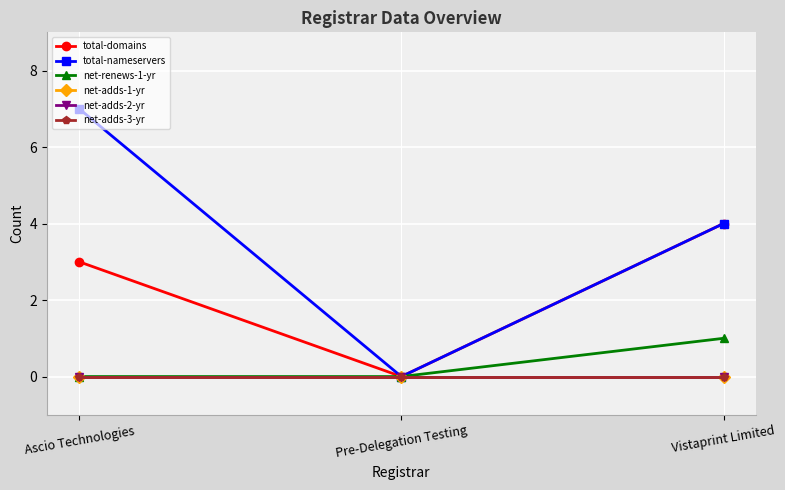

Reading right to left, extract all data points from this chart.

total-domains: Vistaprint Limited=4	Pre-Delegation Testing=0	Ascio Technologies=3
total-nameservers: Vistaprint Limited=4	Pre-Delegation Testing=0	Ascio Technologies=7
net-renews-1-yr: Vistaprint Limited=1	Pre-Delegation Testing=0	Ascio Technologies=0
net-adds-1-yr: Vistaprint Limited=0	Pre-Delegation Testing=0	Ascio Technologies=0
net-adds-2-yr: Vistaprint Limited=0	Pre-Delegation Testing=0	Ascio Technologies=0
net-adds-3-yr: Vistaprint Limited=0	Pre-Delegation Testing=0	Ascio Technologies=0